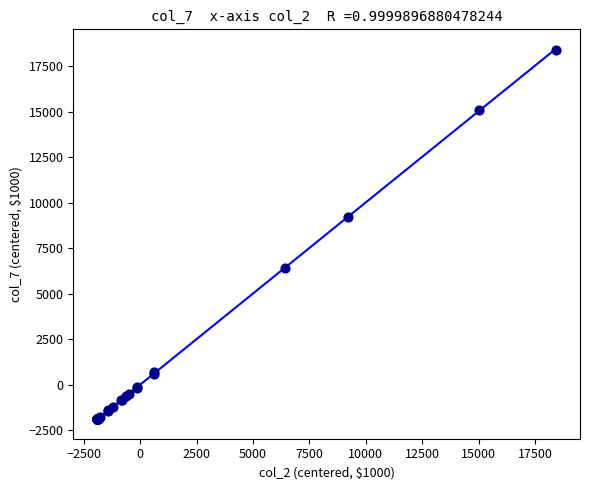

What Y value in the scatter plot is closest to 8257?

9200.9